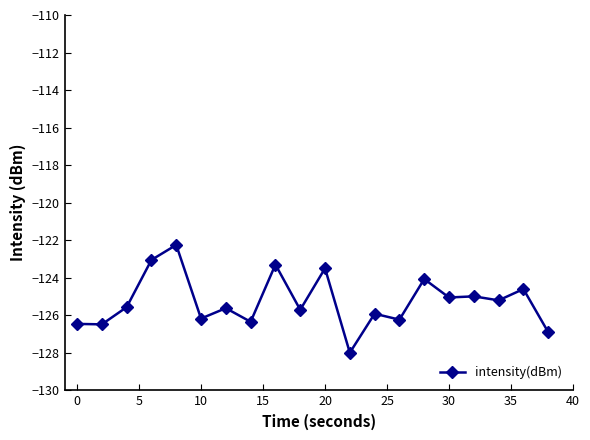

What is the greatest value displayed?

-122.3